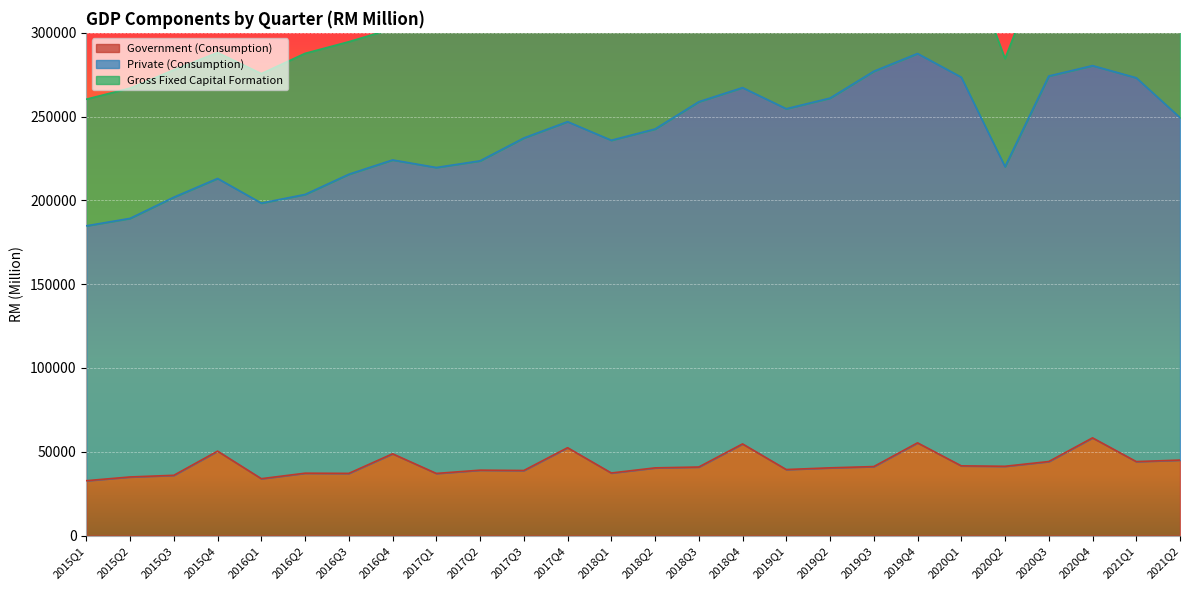

Is it true that Government (Consumption) equals 37329 at 2018Q1?

True